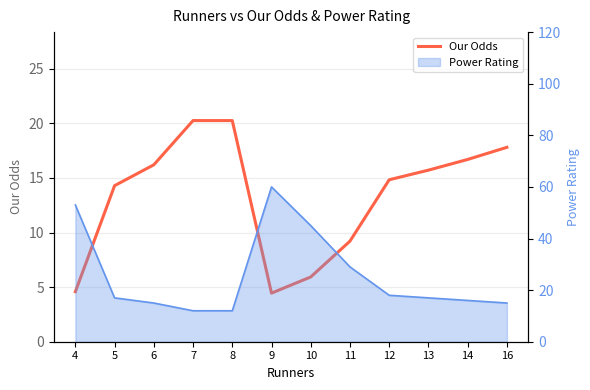

List the labels in order of value, largest first.

7, 8, 16, 14, 6, 13, 12, 5, 11, 10, 4, 9